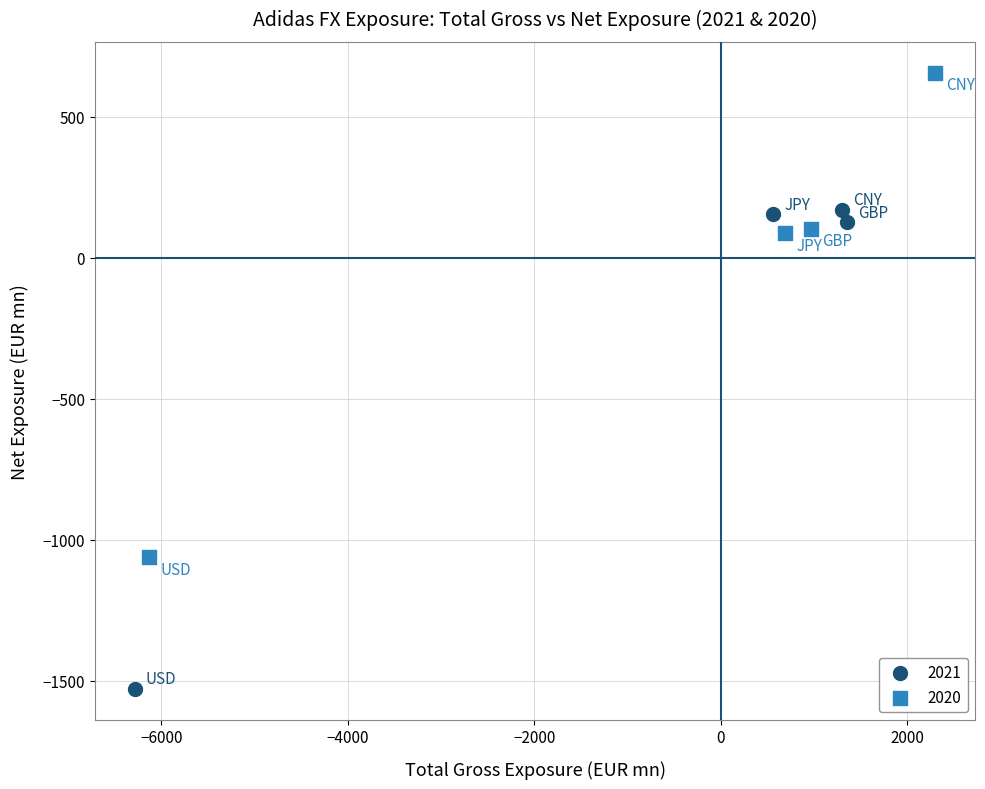

Which series reaches the maximum Y coordinate?

2020